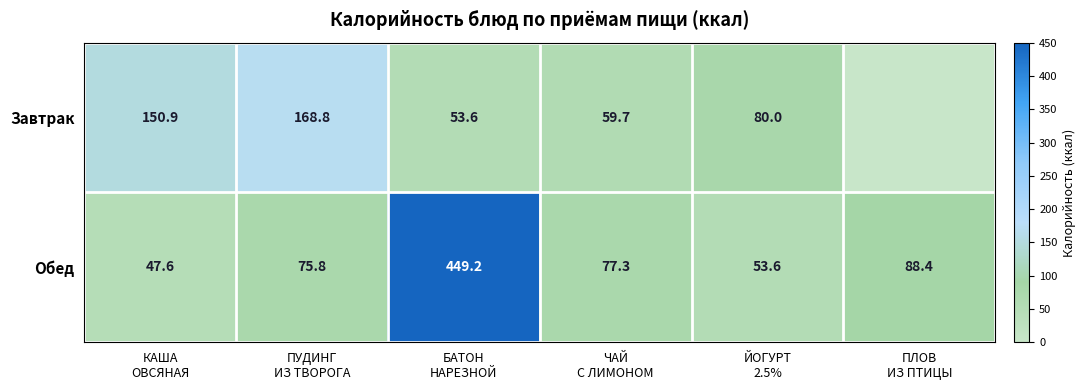

What is the average value of the Обед series?

132.0